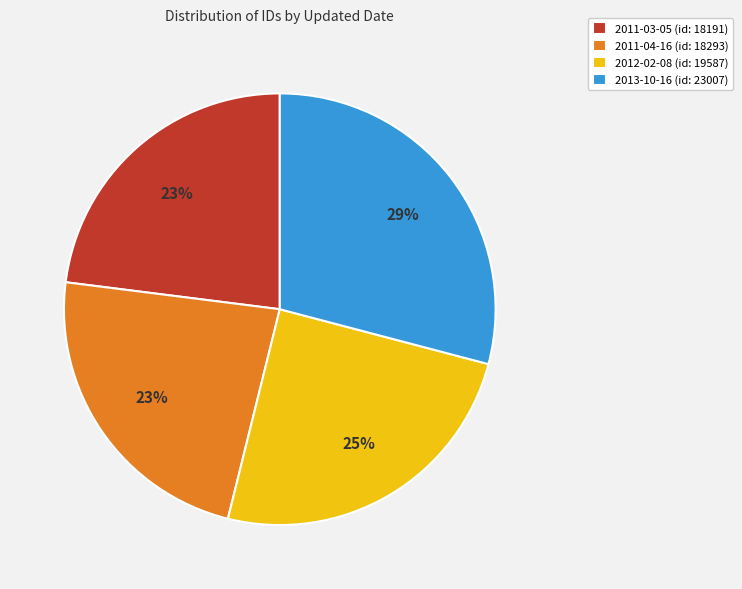

Is there any slice that represents more than half of the pie?

No